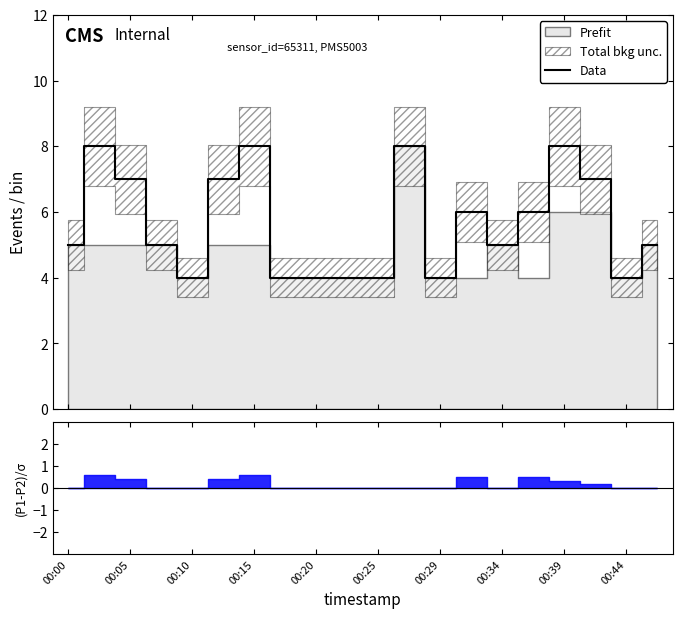

What is the difference between the second highest and minimum values?

4